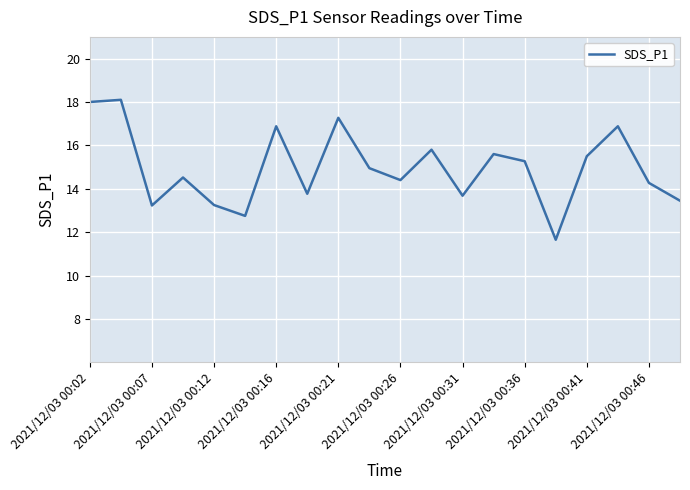

How many lines are shown in the chart?

1